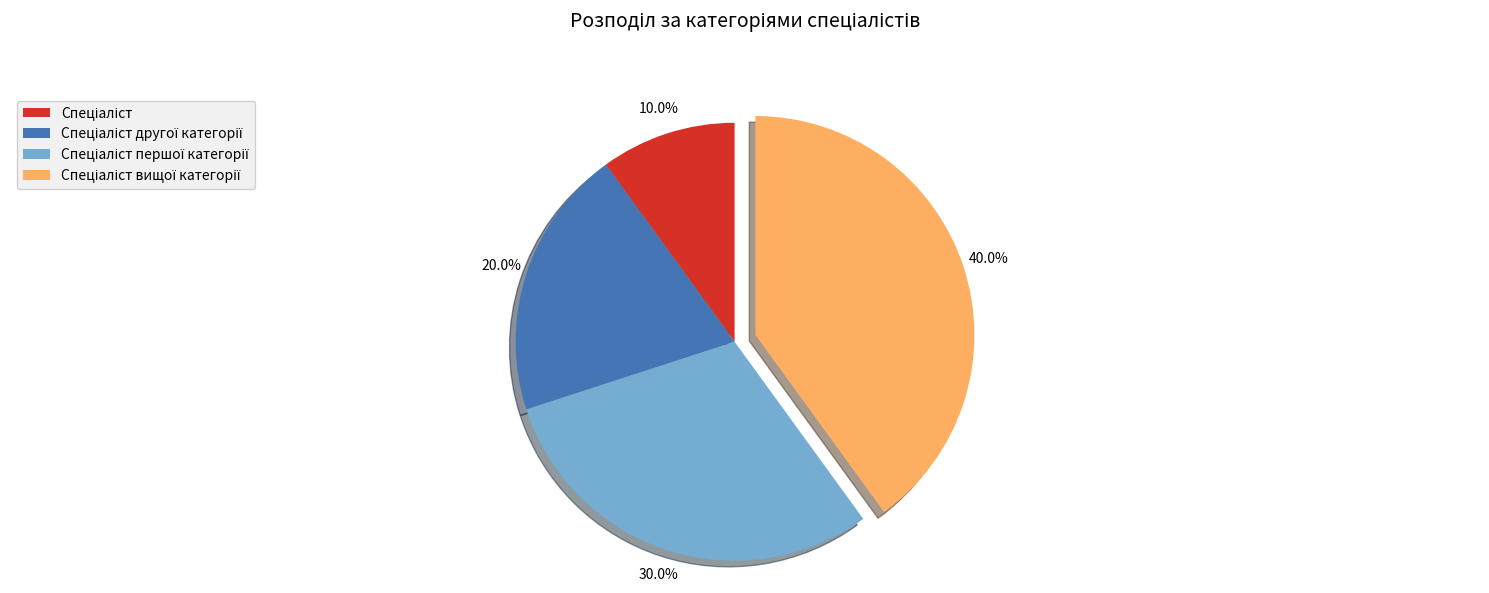

Does any single category account for the majority?

No